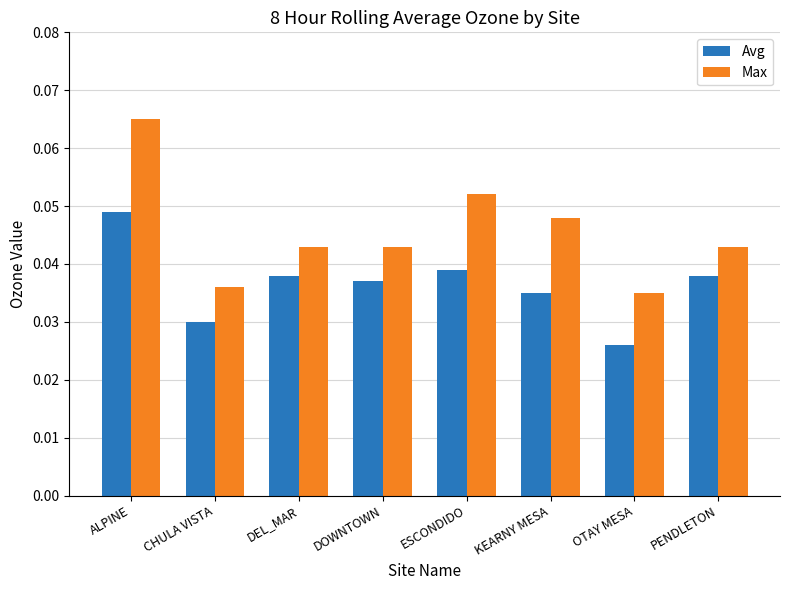

How many groups of bars are there?

8